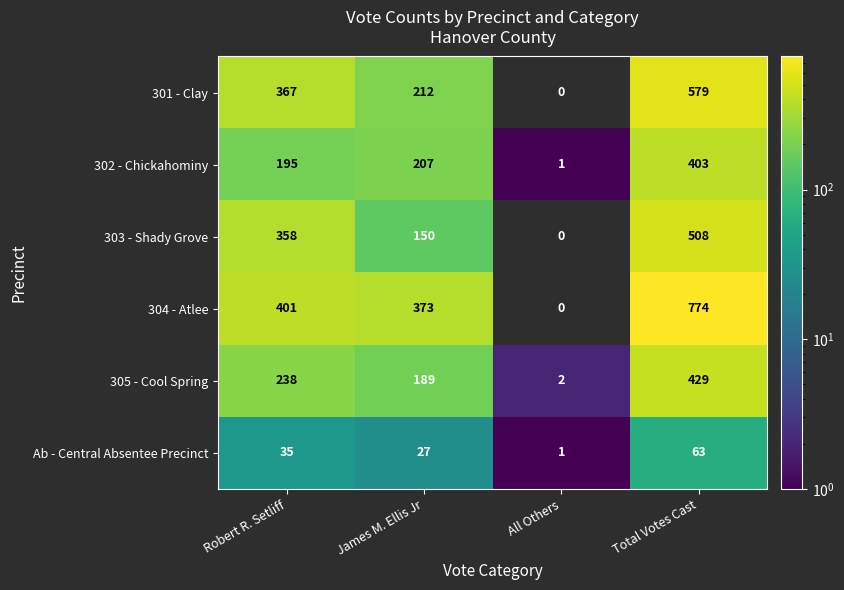

How many positive values does the 301 - Clay series have?

3